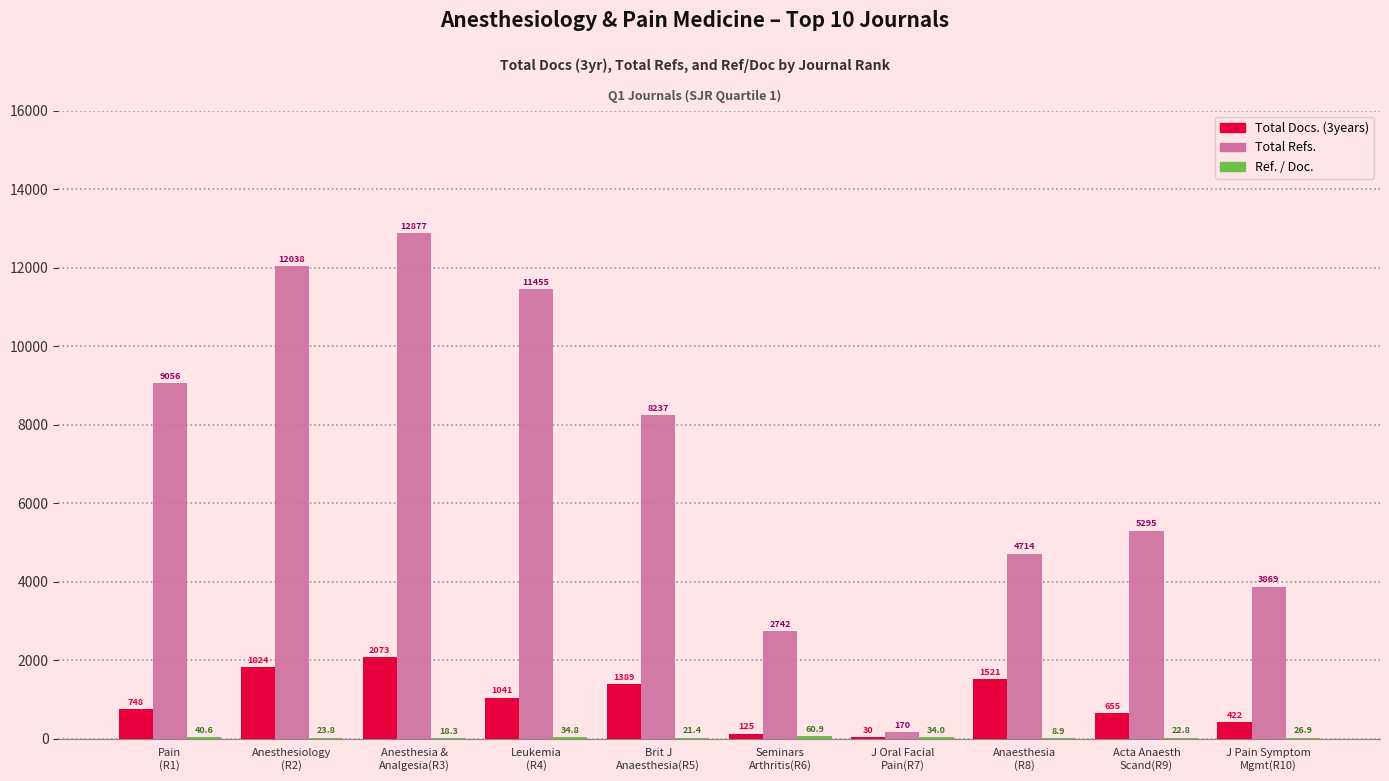

Which series has the largest total across all categories?

Total Refs.